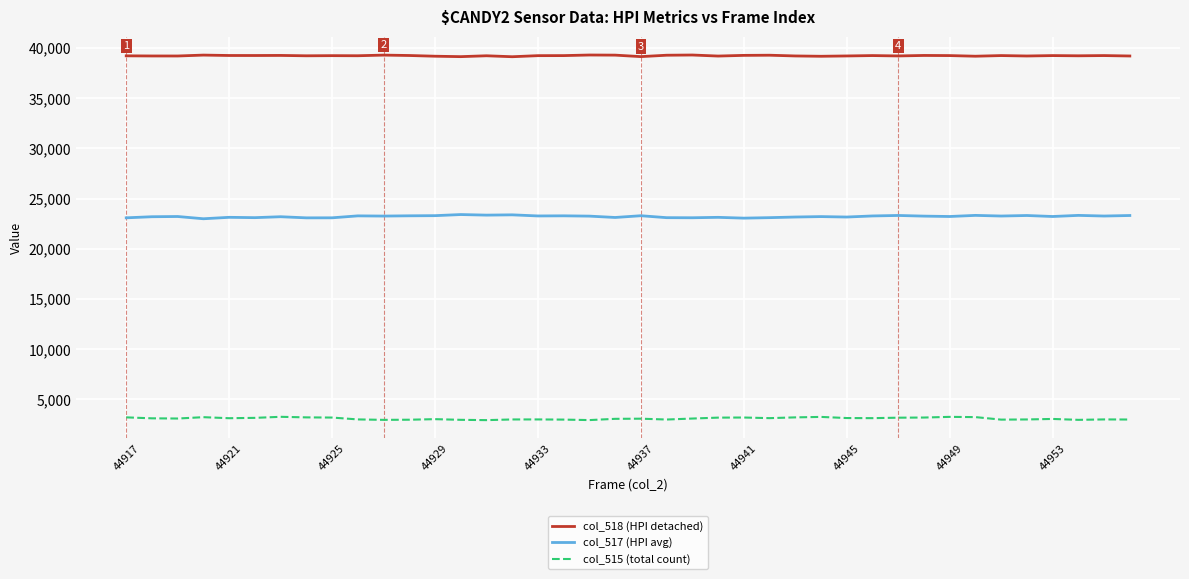

Rank the series by their maximum value, from lowest to highest.

col_515 (total count), col_517 (HPI avg), col_518 (HPI detached)